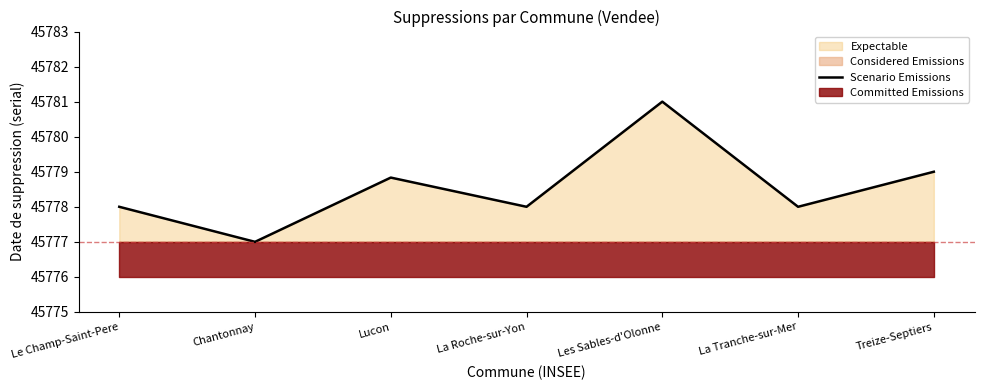

What is the highest value of the Scenario Emissions series?

45781.0